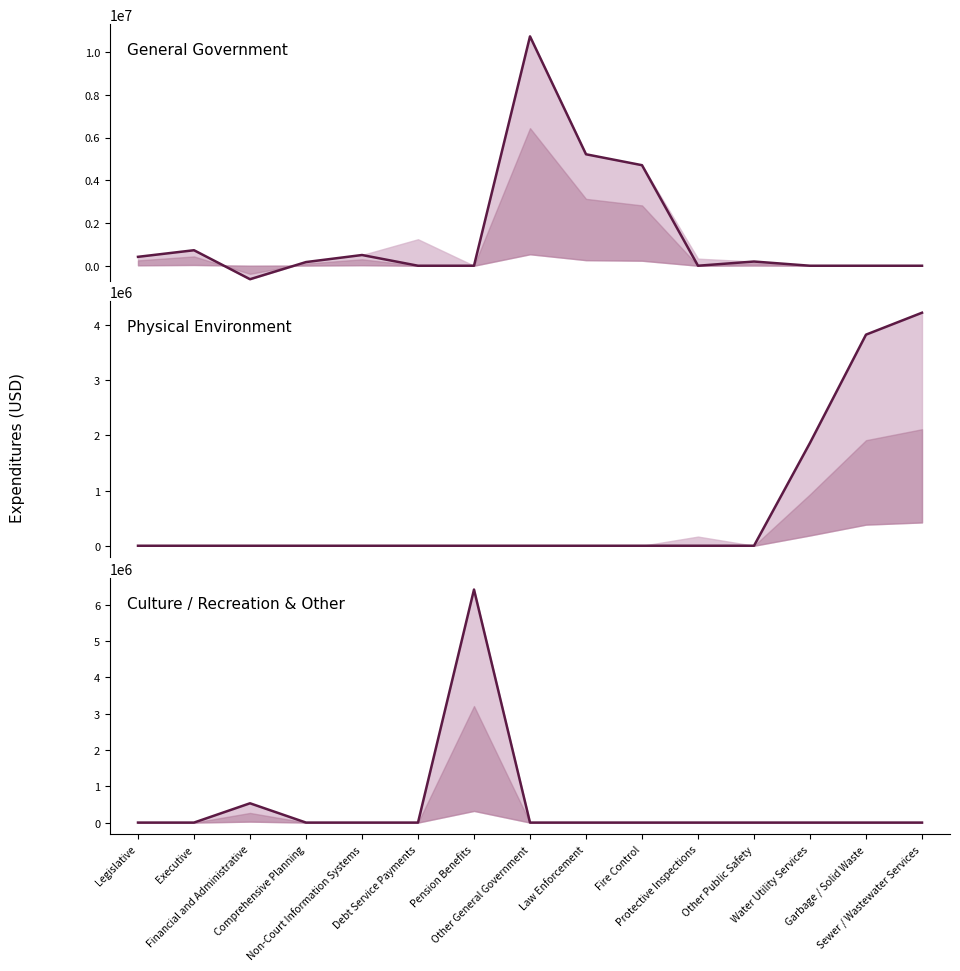

Where is the first local minimum for General Fund?

Financial and Administrative